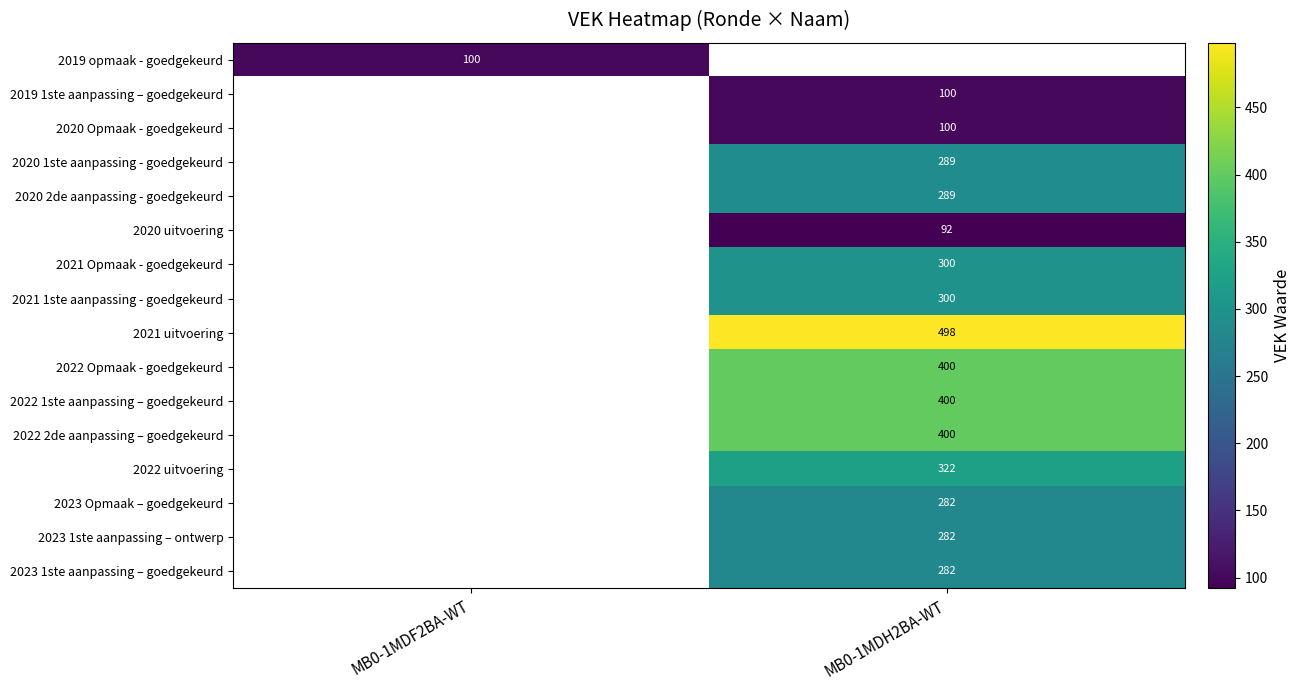

The 2019 opmaak - goedgekeurd series shows 100 at MB0-1MDF2BA-WT. True or false?

True